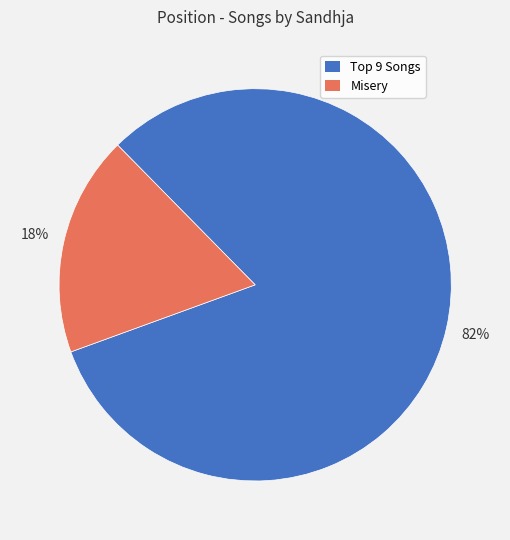

Count the number of slices in the pie.

2